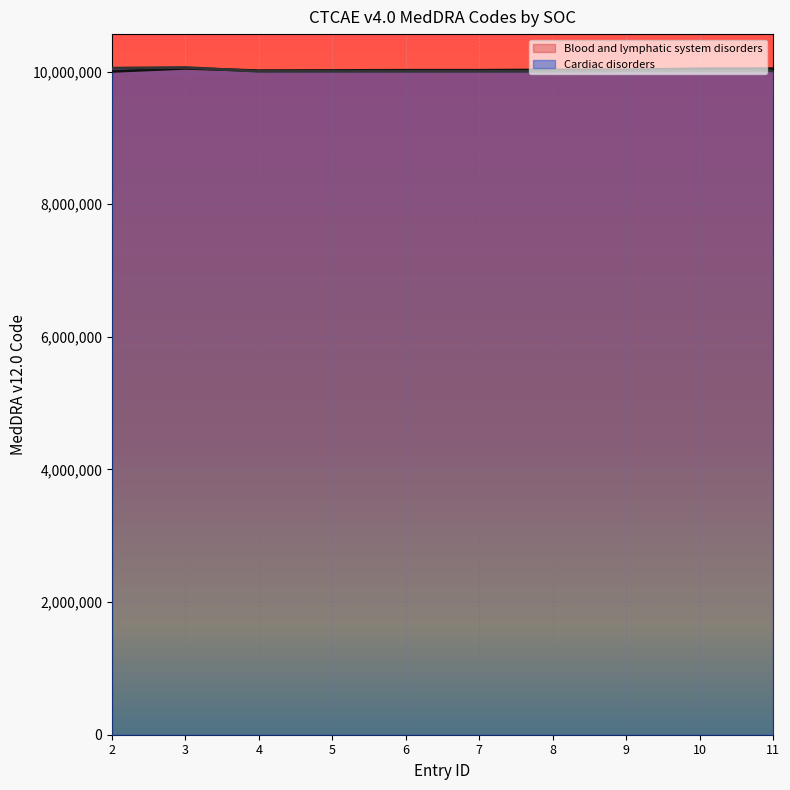

How many times do Blood and lymphatic system disorders and Cardiac disorders cross each other?

1